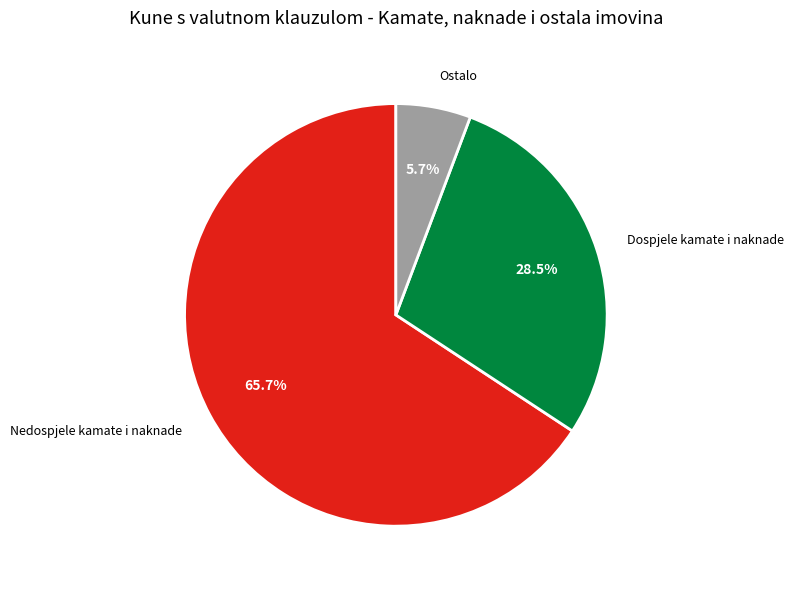

True or false: Dospjele kamate i naknade accounts for 37% of the total.

False